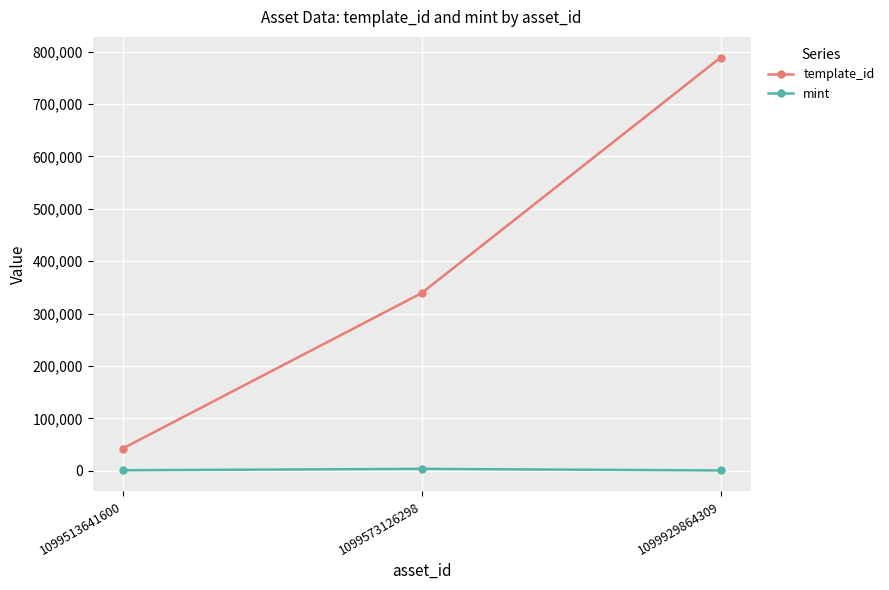

What is the sum of the mint values at 1099929864309 and 1099573126298?

4408